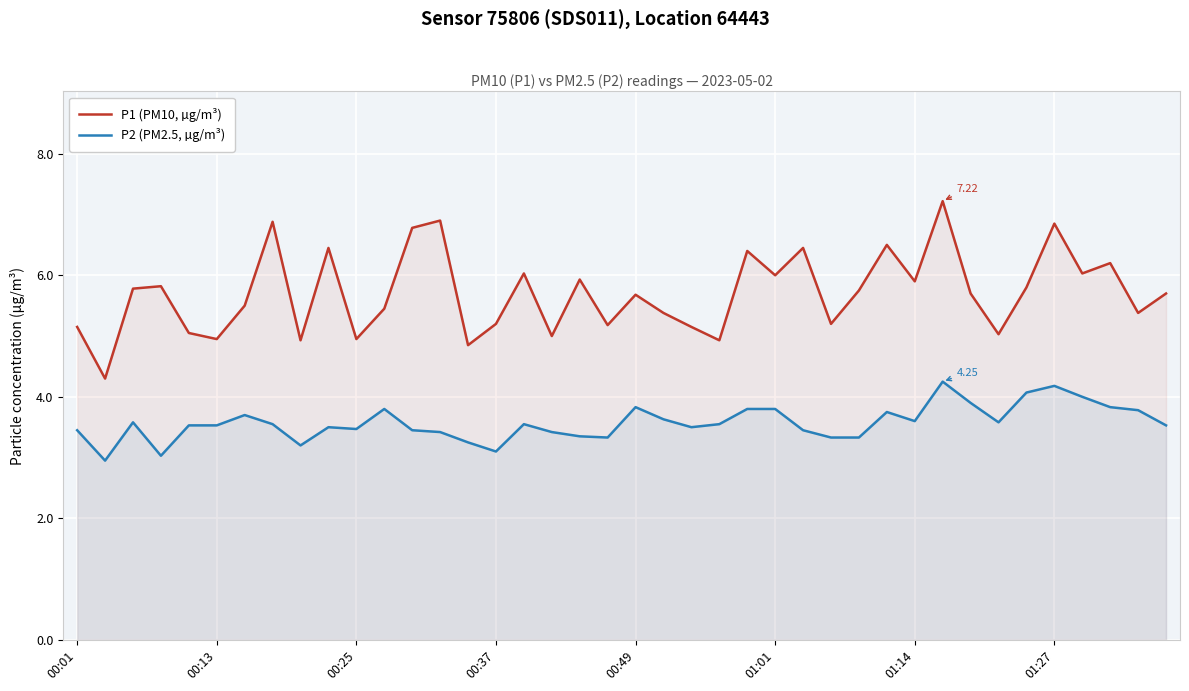

What are all the series names shown in the legend?

P1 (PM10, µg/m³), P2 (PM2.5, µg/m³)